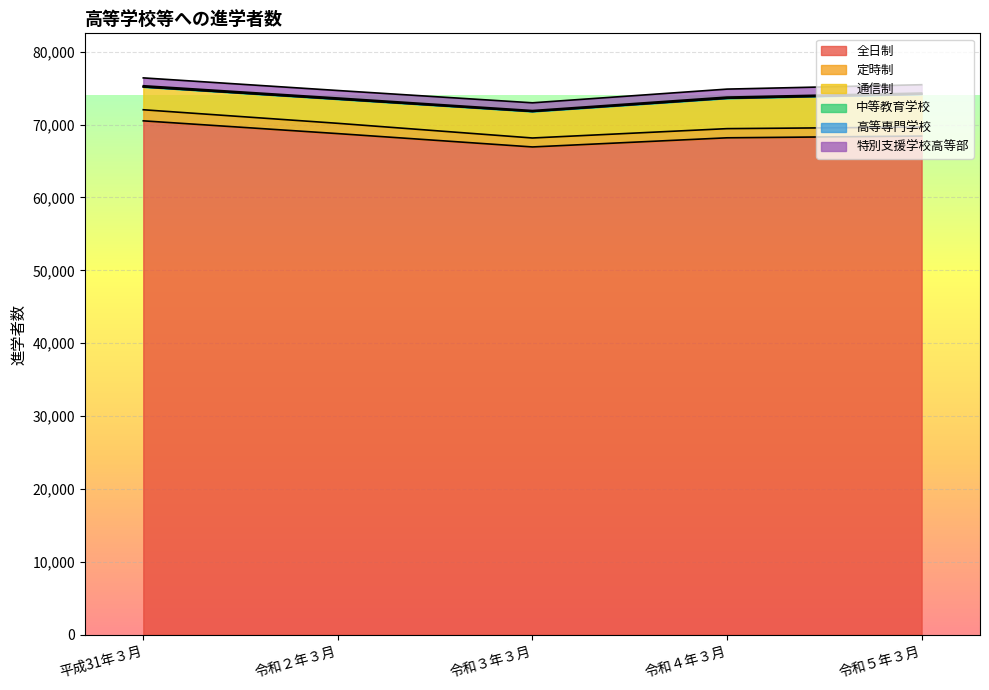

How many lines are shown in the chart?

6